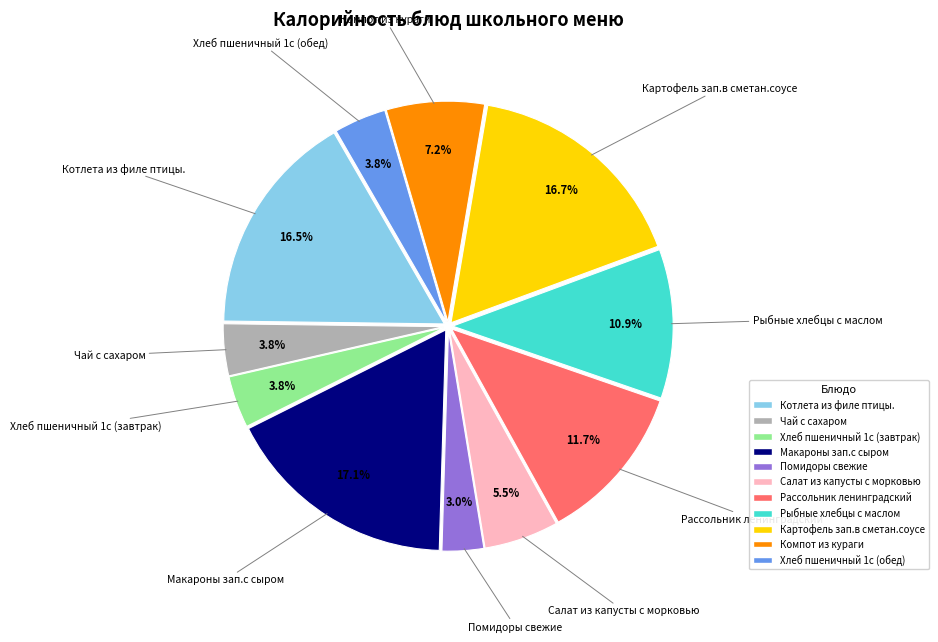

Between Салат из капусты с морковью and Компот из кураги, which is larger?

Компот из кураги